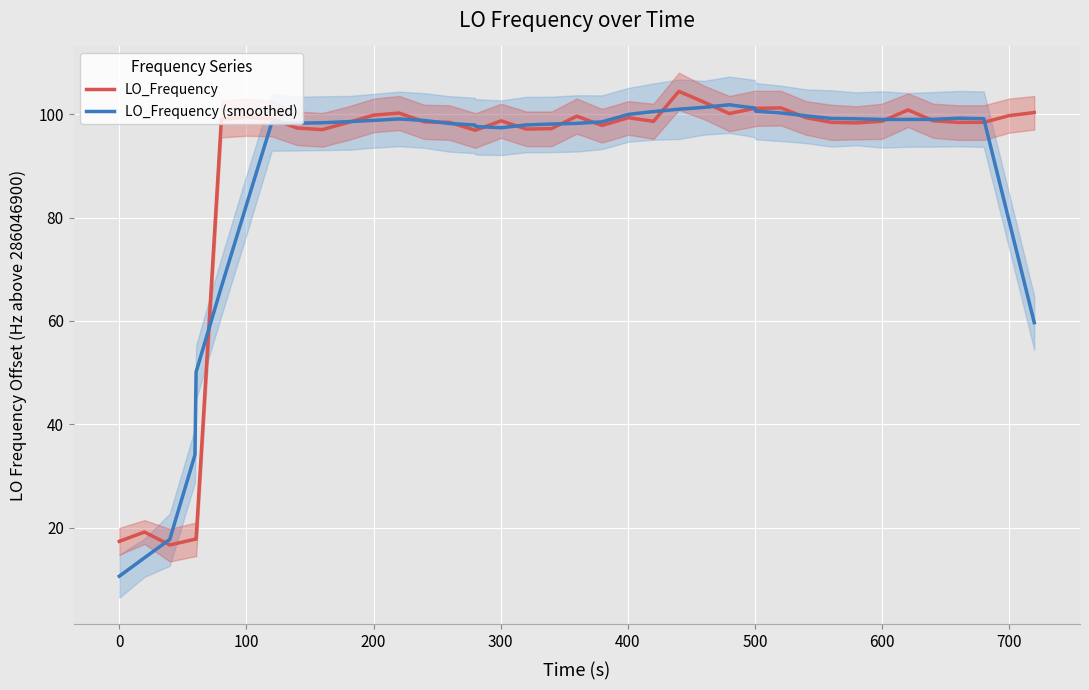

Which series ends up on top after the final intersection of LO_Frequency and LO_Frequency (smoothed)?

LO_Frequency